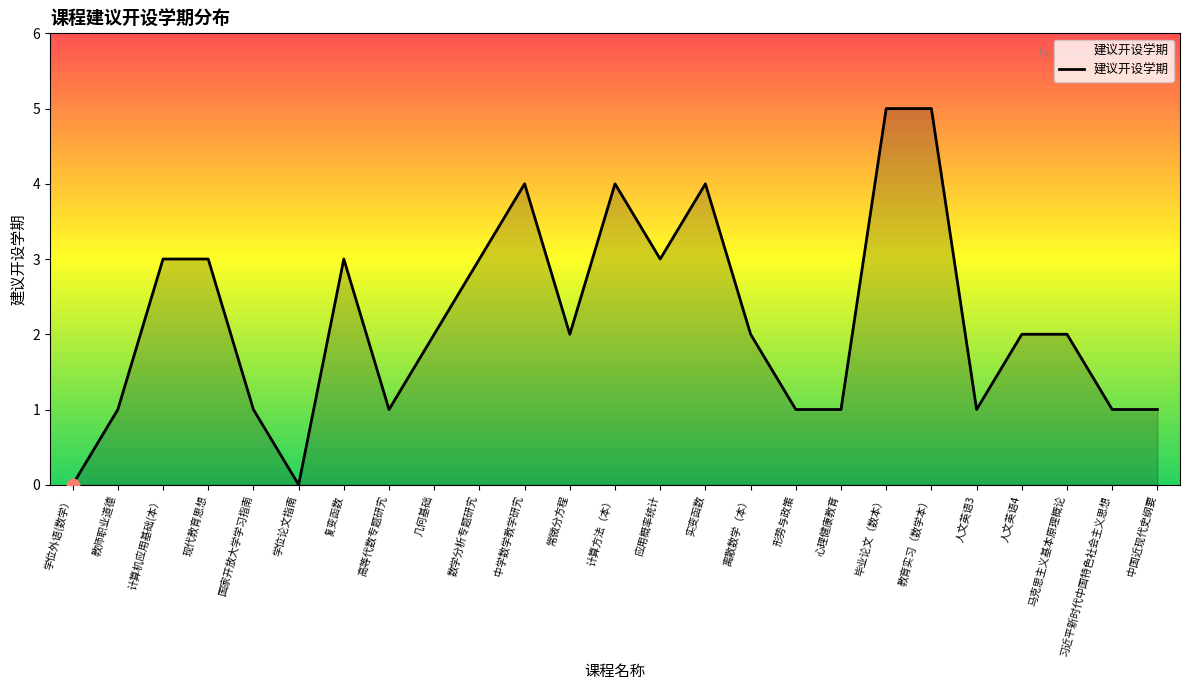

Between 几何基础 and 现代教育思想, which is larger?

现代教育思想